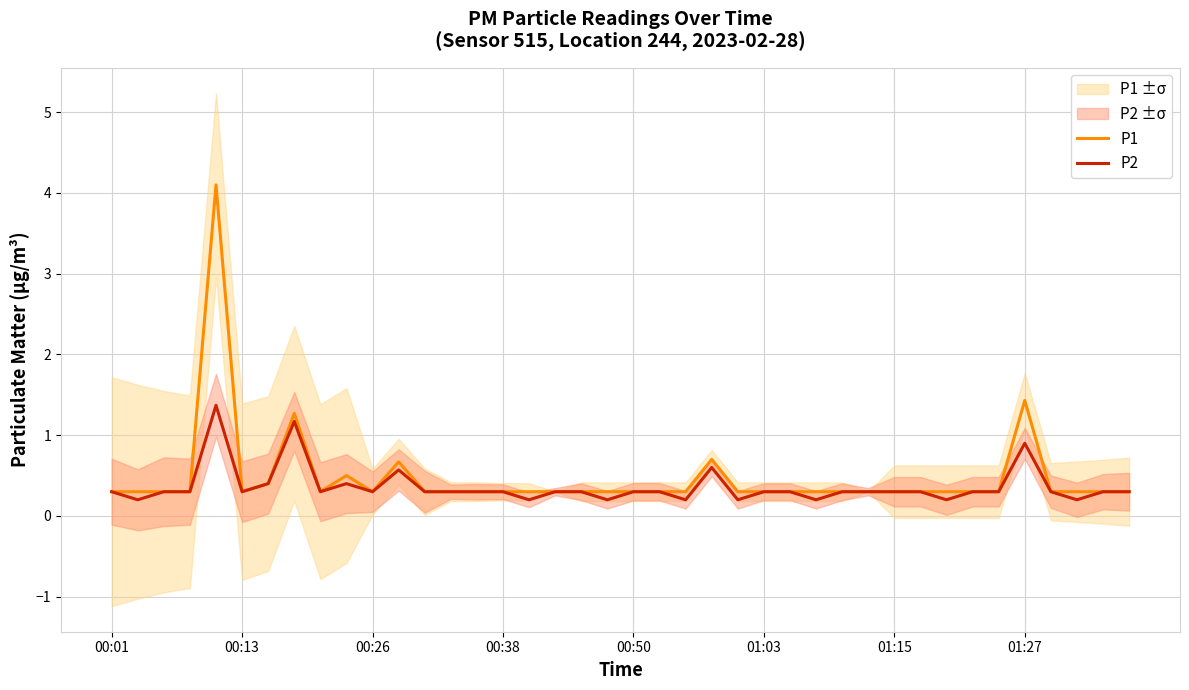

List the series in order of their peak value, highest first.

P1, P2